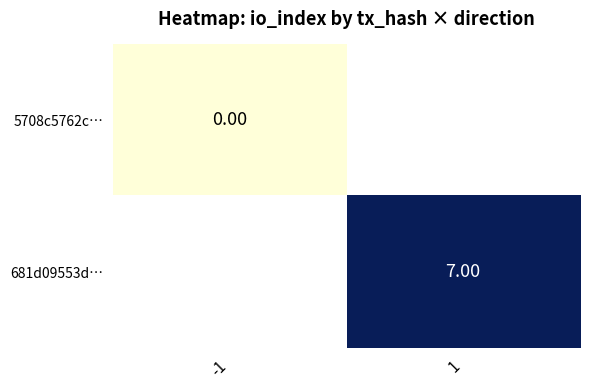

Is the value of 5708c5762c… at -1 greater than the value of 681d09553d… at 1?

No